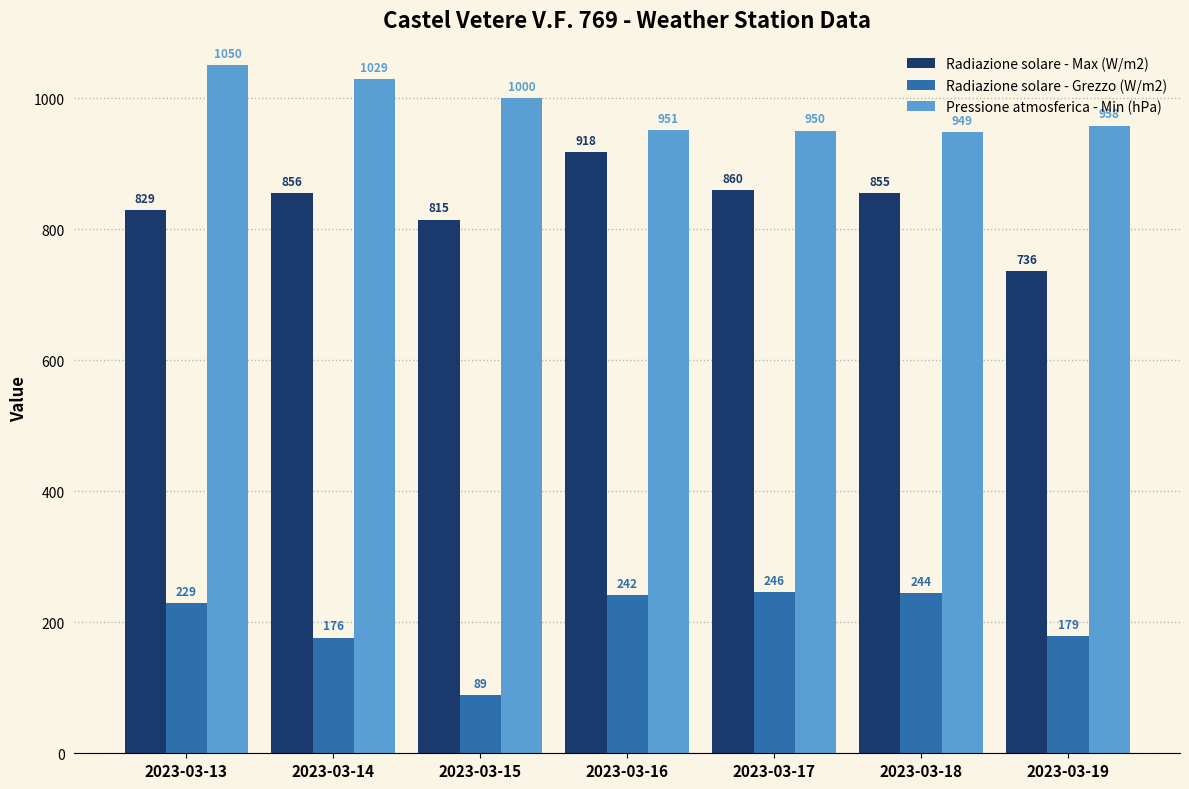

What is the difference between the maximum and minimum values in the Radiazione solare - Max (W/m2) series?

182.4